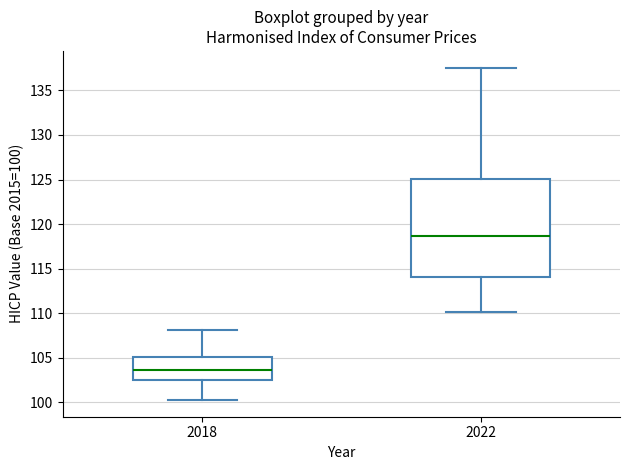

Reading left to right, transcribe this box plot: for each box, give where its median line is, the range the box spans, and where its two whiskers end, as read against the y-axis. The values are not printed on the chart, so give them approximately, as read against the axis.

2018: median 103.5, box 102.5 to 105.0, whiskers 100.0 to 108.0
2022: median 118.5, box 114.0 to 125.0, whiskers 110.0 to 137.5